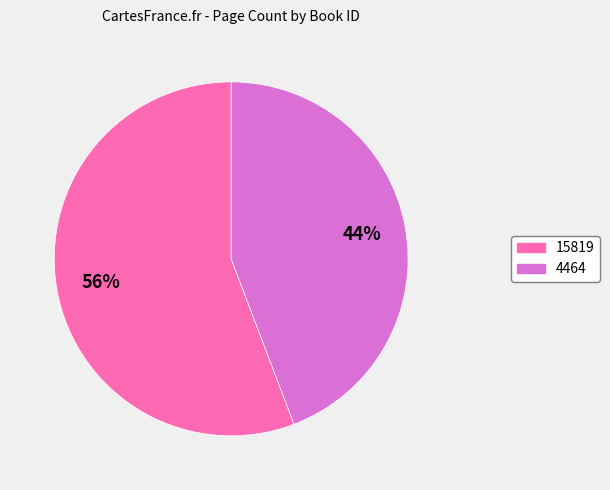

Does 4464 account for over 50% of the chart?

No